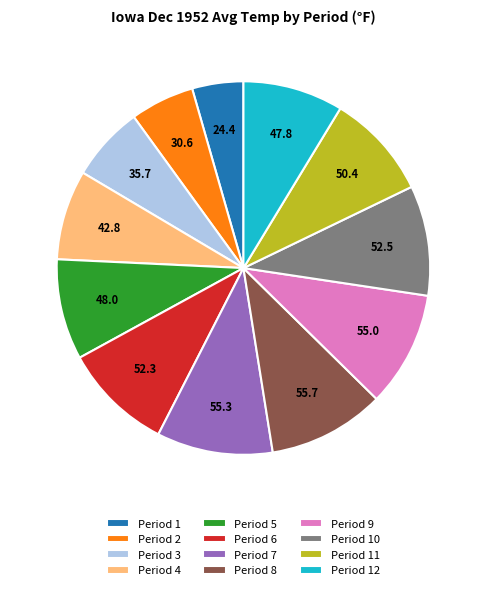

Do Period 5 and Period 11 together represent more than half of the pie?

No